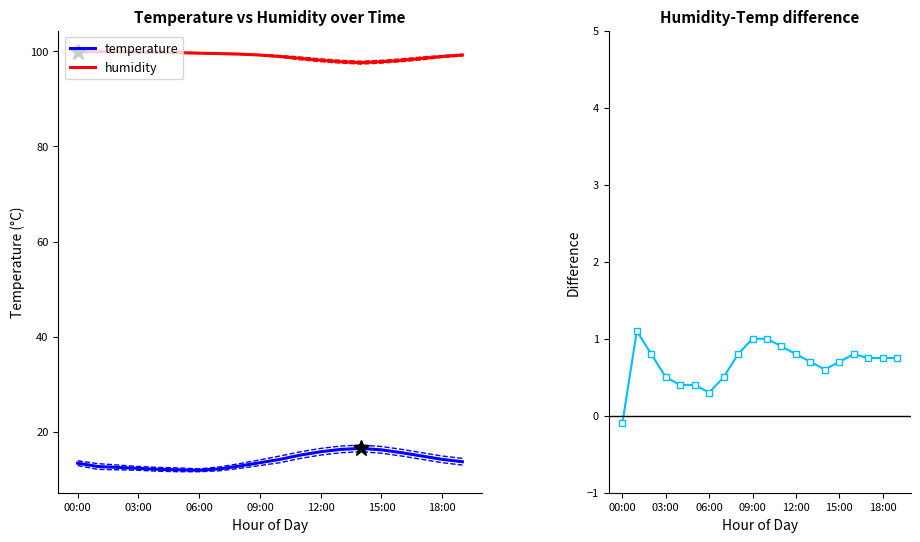

The value of temperature at 19 is 13.7. True or false?

True